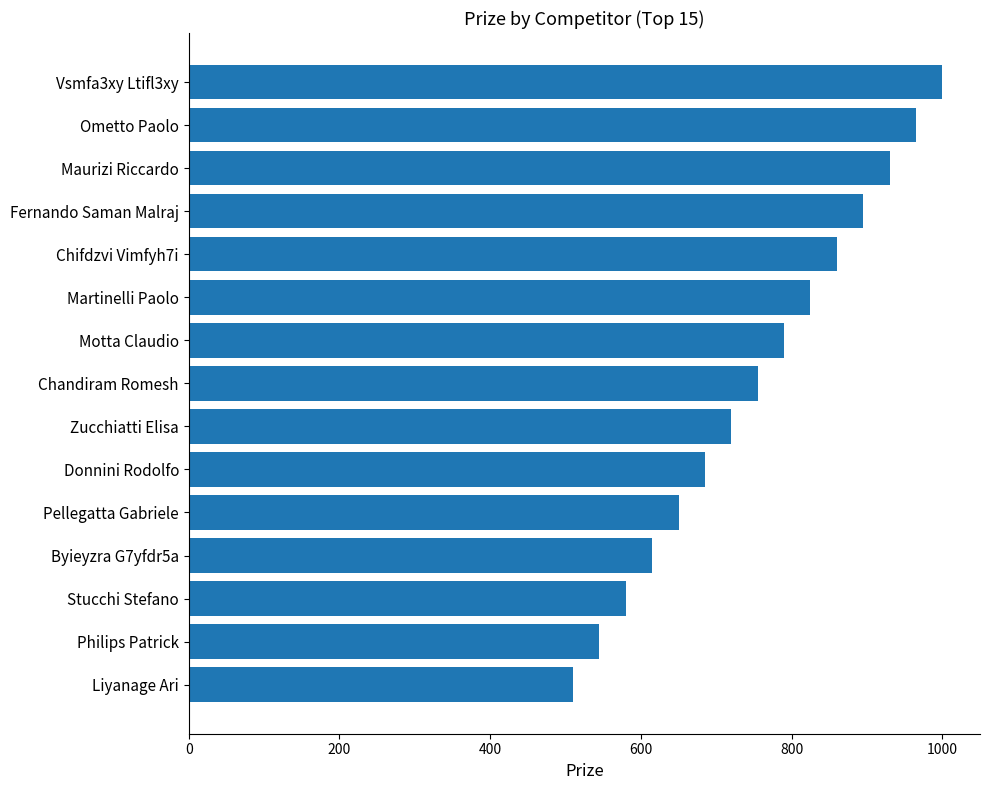

What is the smallest value displayed?

510